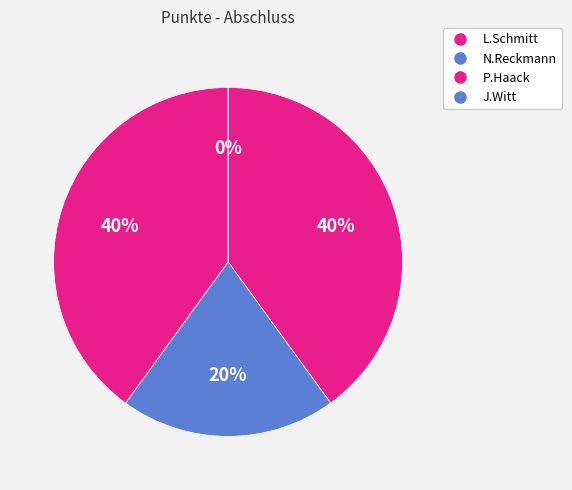

How many segments does this pie chart have?

4